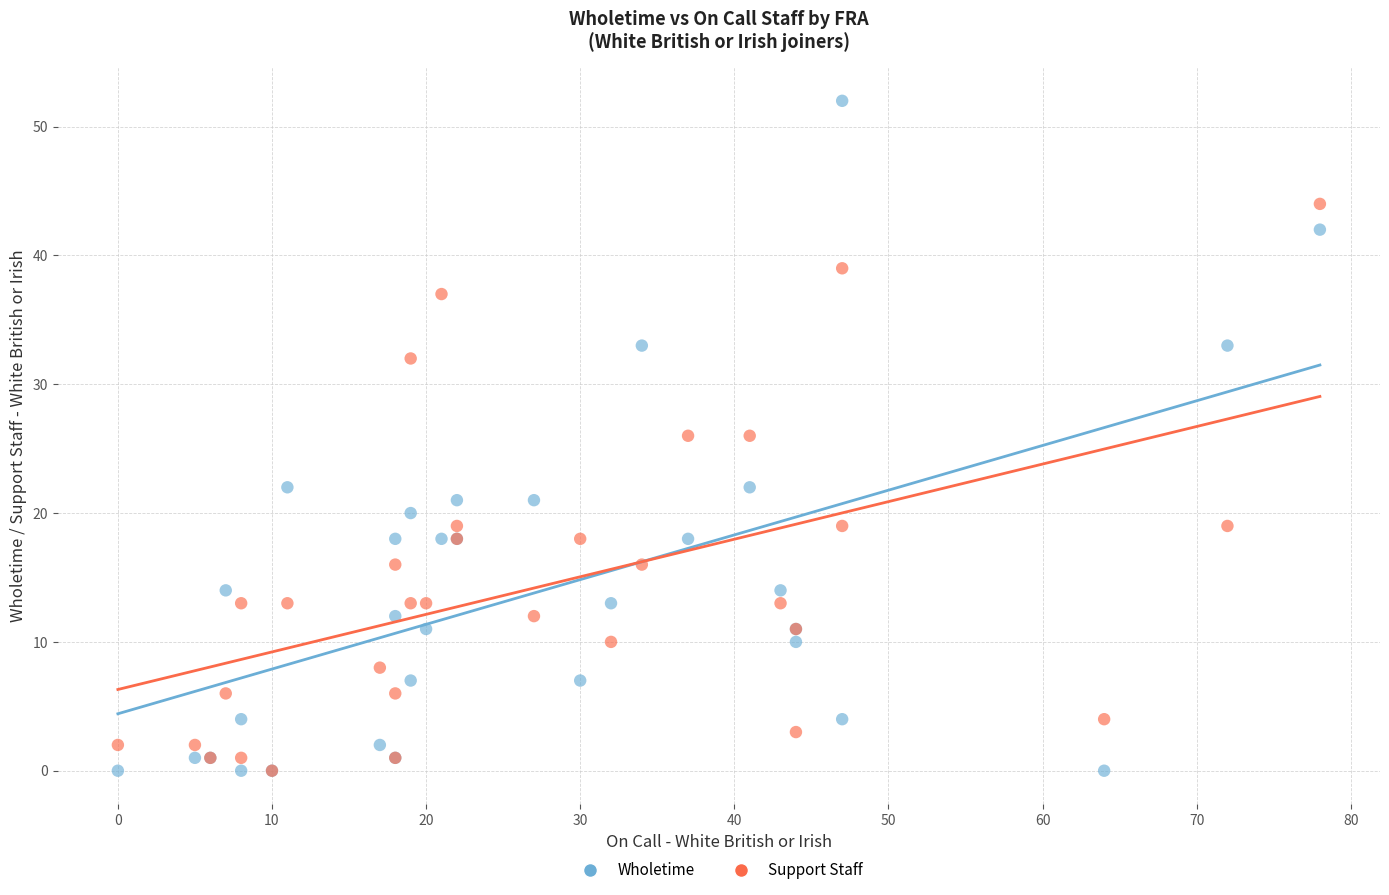

Which series has the largest Y range (max minus min)?

Wholetime